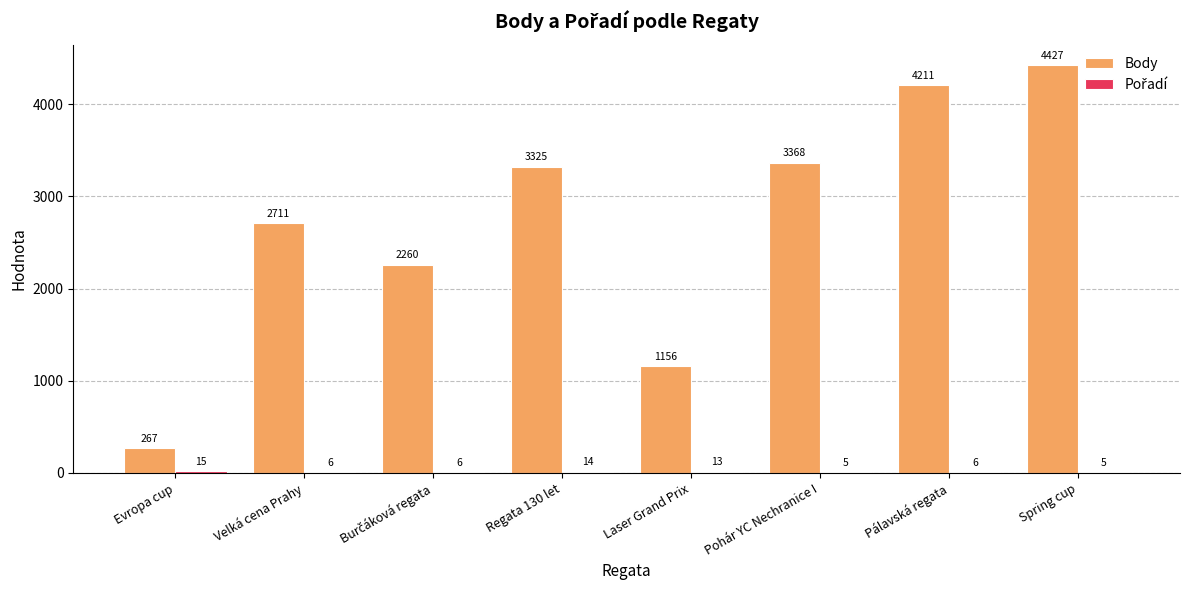

Which category has the highest value in the Body series?

Spring cup